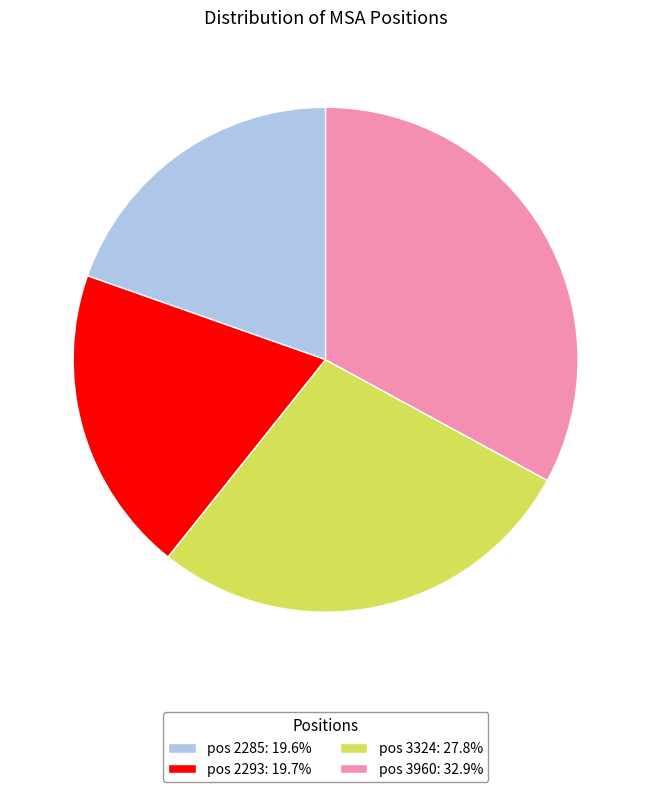

Approximately how many times larger is the value at pos 3960: 32.9% compared to pos 2293: 19.7%?

1.7